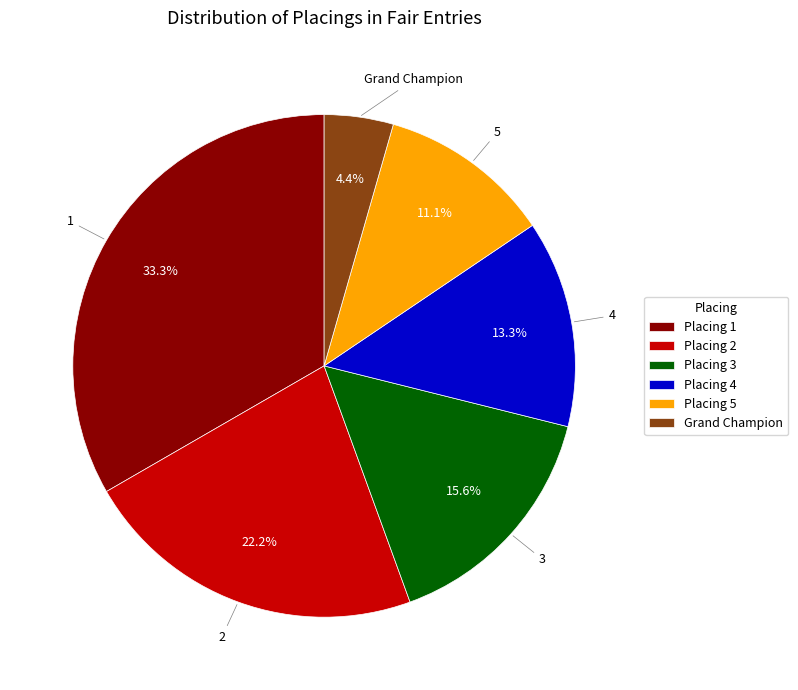

Rank the categories by value from lowest to highest.

Grand Champion, Placing 5, Placing 4, Placing 3, Placing 2, Placing 1